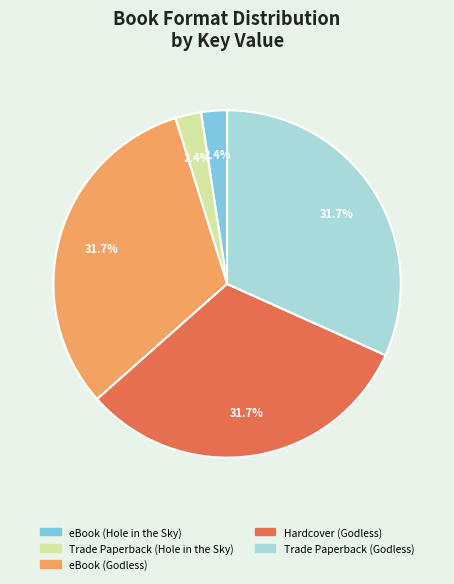

Does eBook (Hole in the Sky) represent more than half of the total?

No